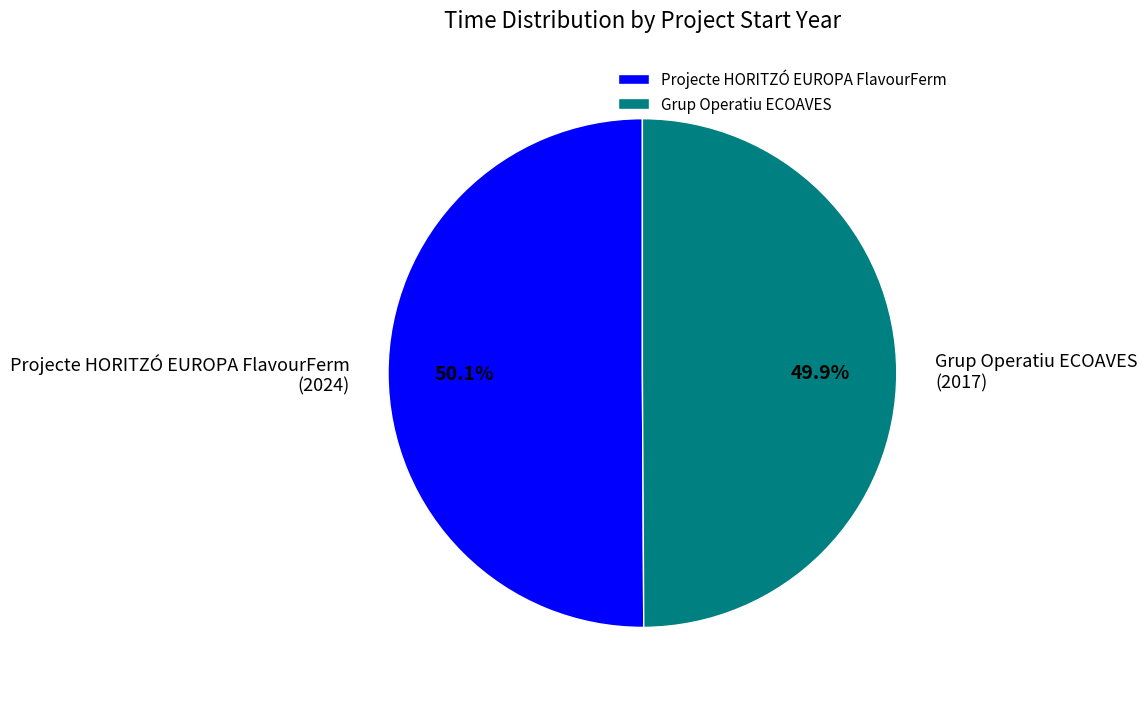

Count the number of slices in the pie.

2